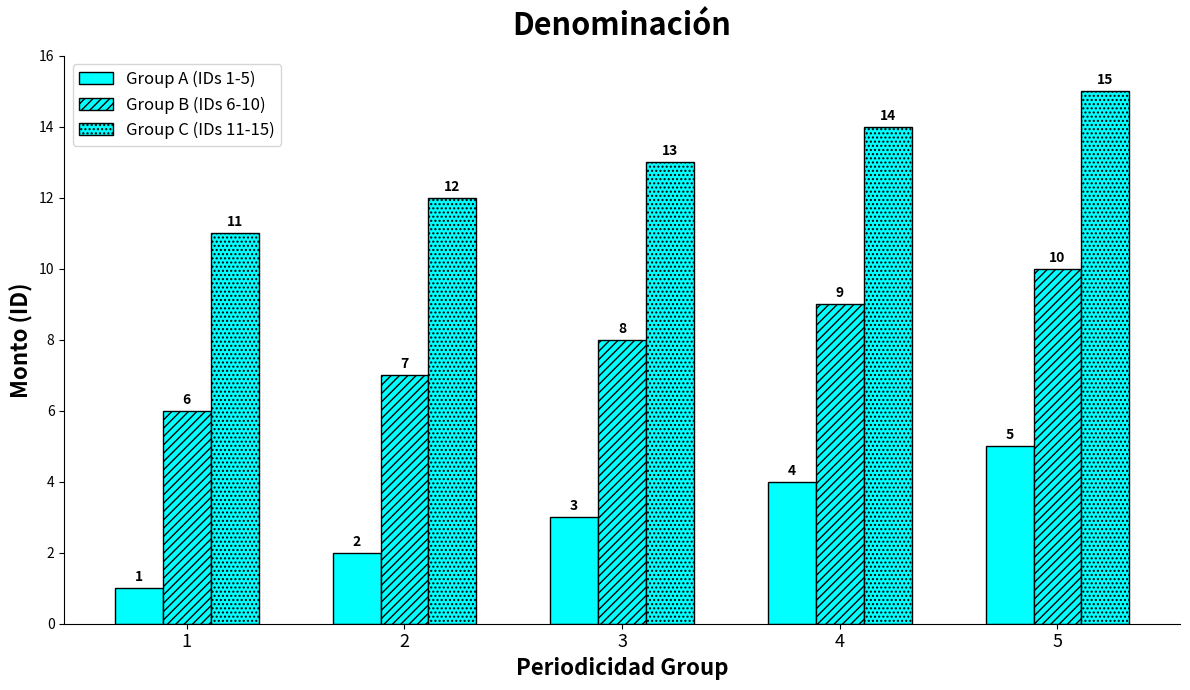

Is it true that Group B (IDs 6-10) equals 6 at 1?

True